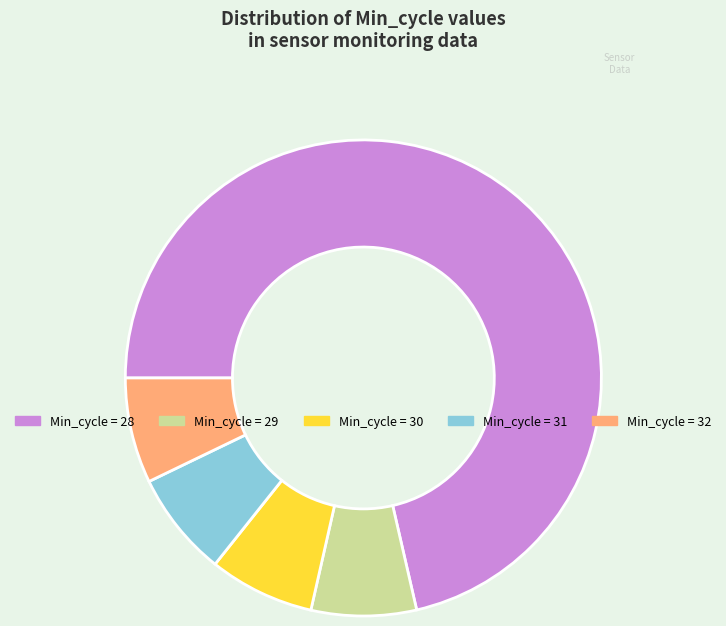

Count the number of slices in the pie.

5